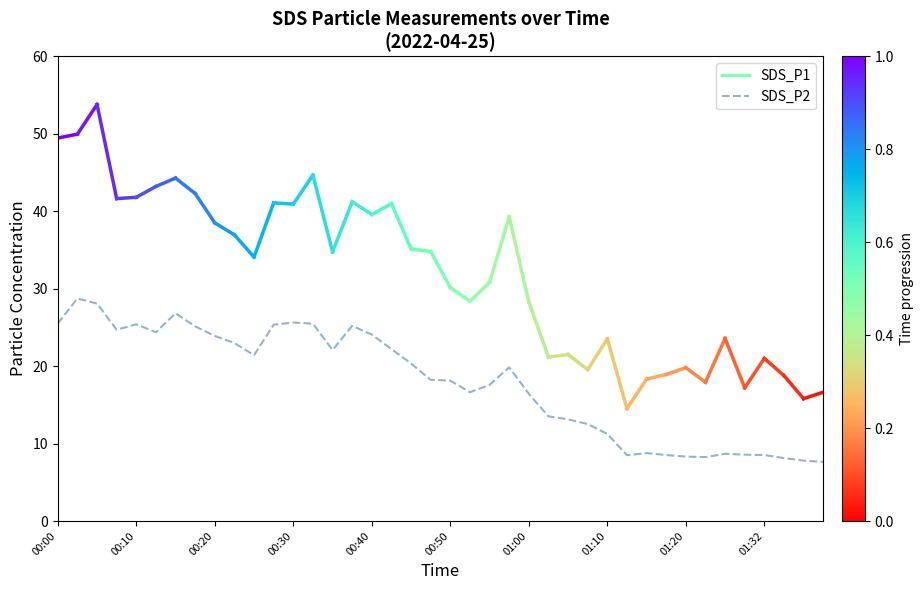

How many data points does each series have?

40